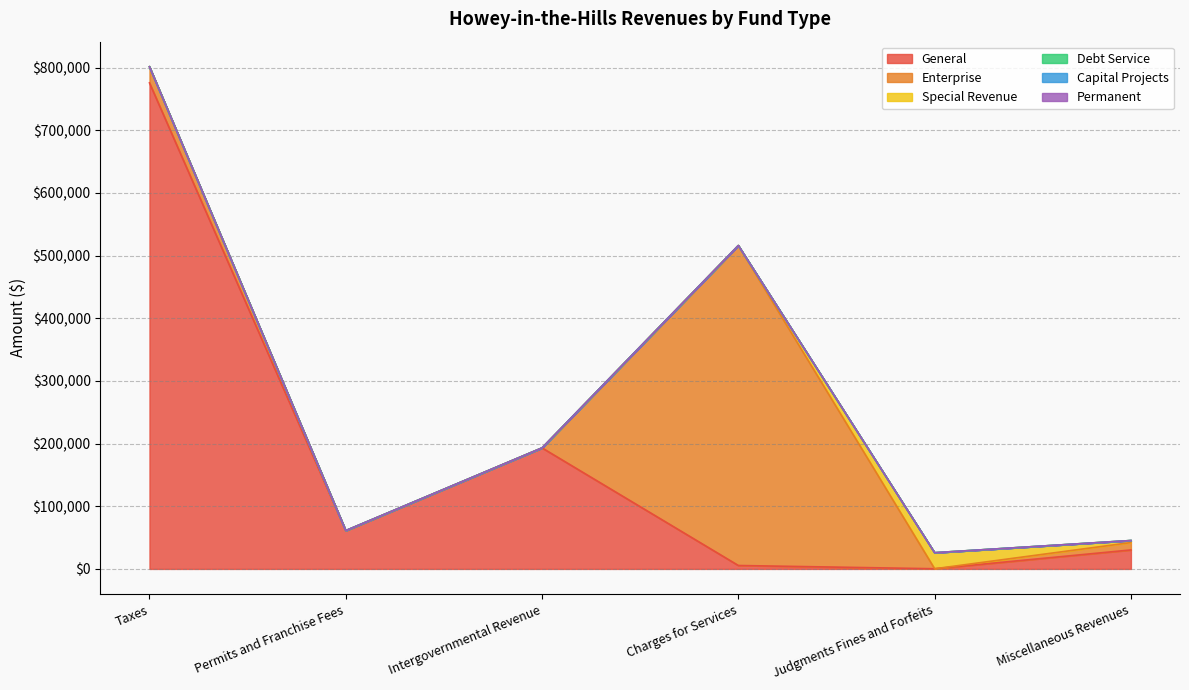

Which series changed the most between Permits and Franchise Fees and Charges for Services?

Enterprise